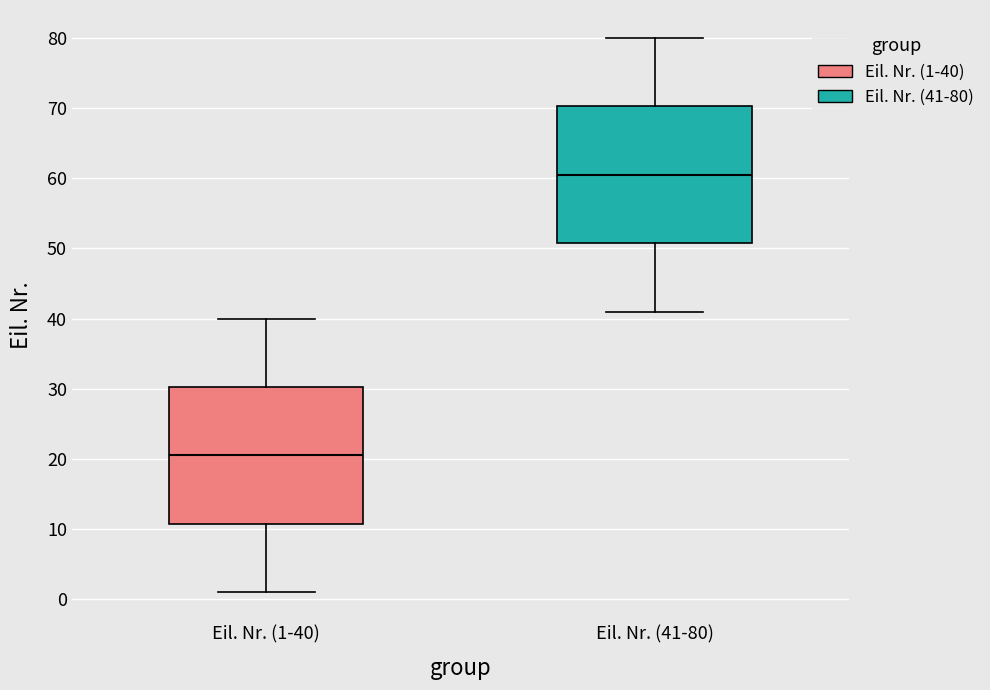

Where does the upper whisker of the box for Eil. Nr. (41-80) end on the y-axis? The values are not printed on the chart, so give them approximately, as read against the axis.

80